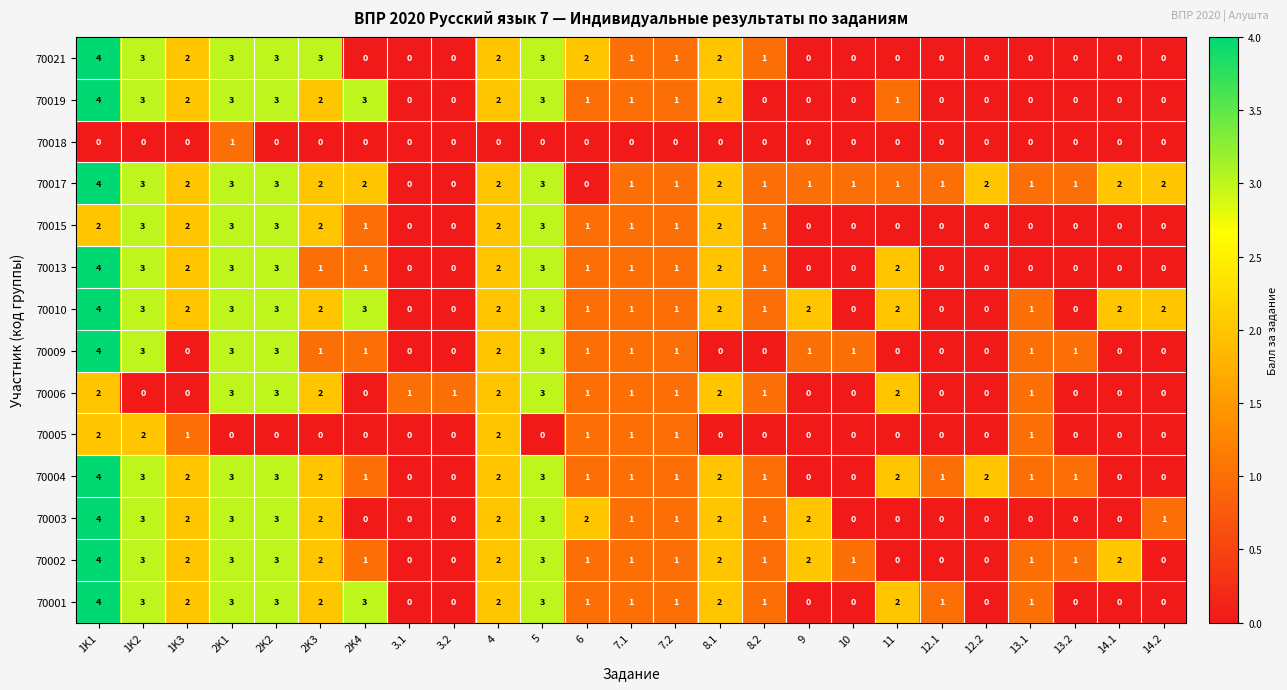

What is the difference between the maximum and minimum values in the 70015 series?

3